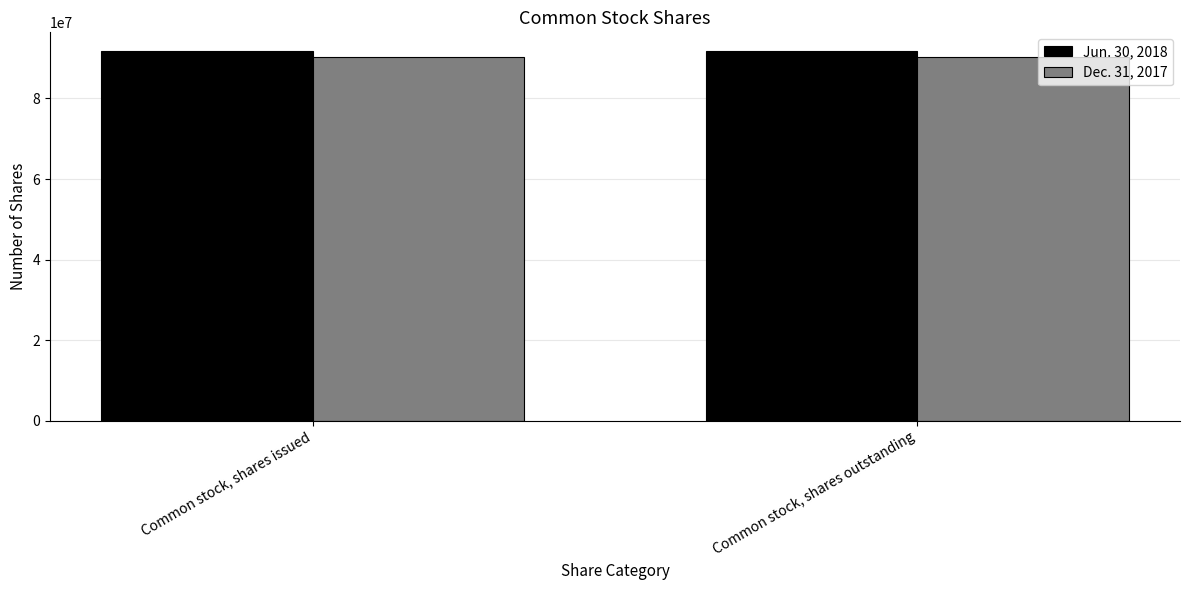

The value of Jun. 30, 2018 at Common stock, shares issued is 22385862. True or false?

False